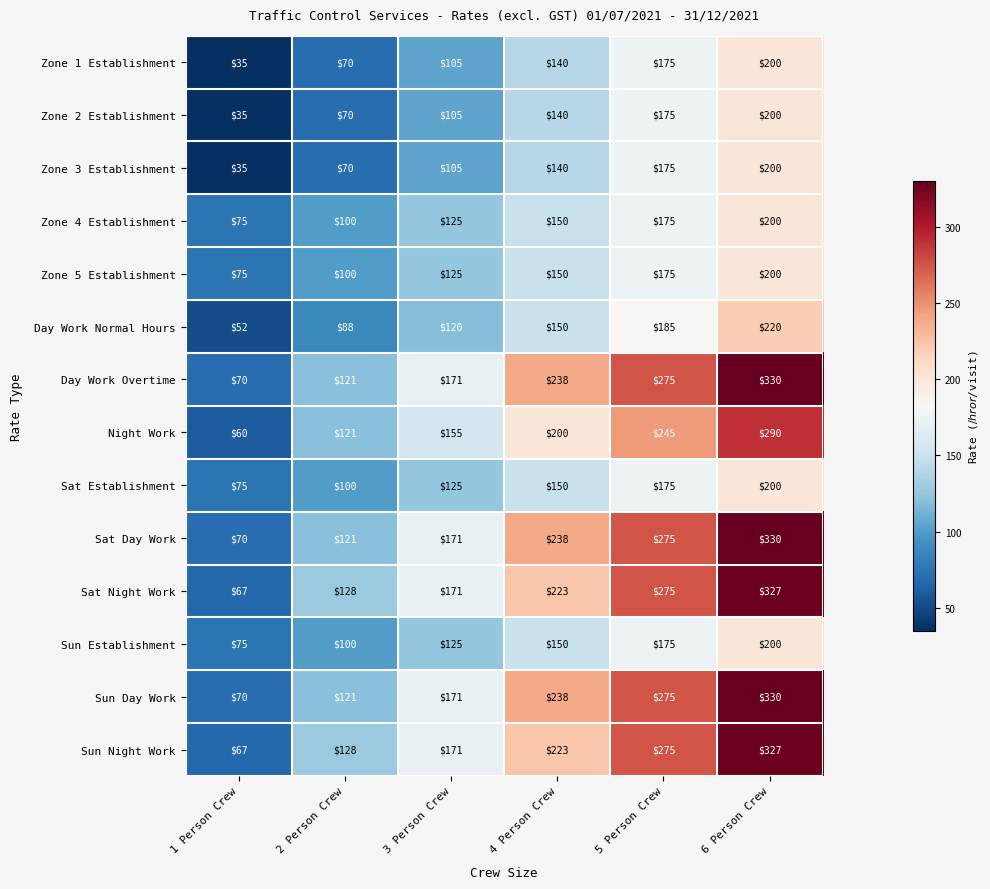

What is the minimum value shown in the chart?

35